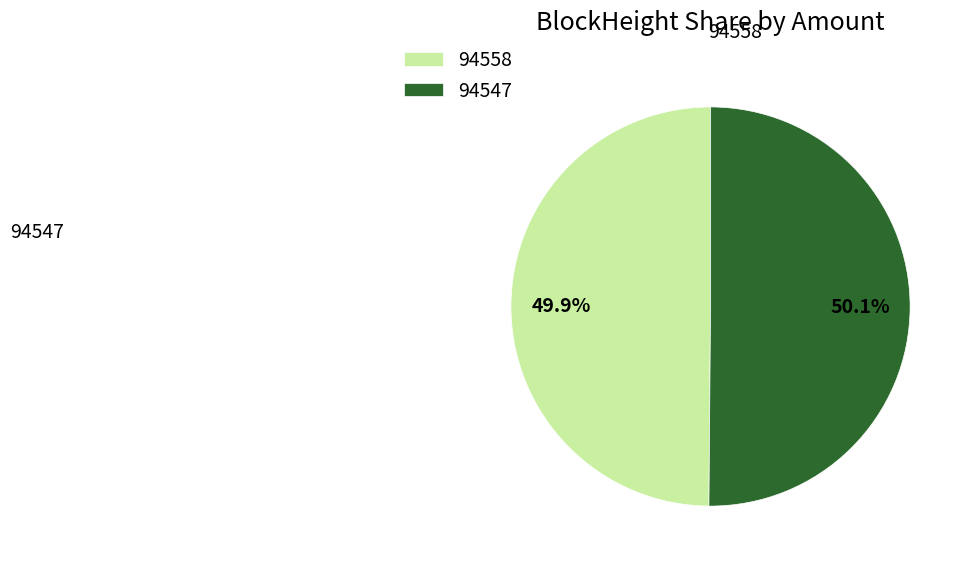

Is there any slice that represents more than half of the pie?

Yes